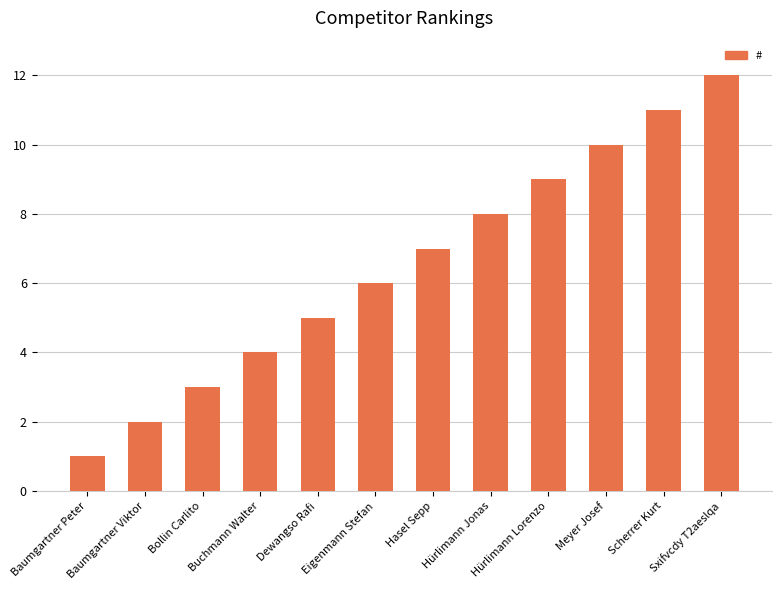

Reading left to right, transcribe all the data shown in this chart.

Baumgartner Peter=1	Baumgartner Viktor=2	Bollin Carlito=3	Buchmann Walter=4	Dewangso Rafi=5	Eigenmann Stefan=6	Hasel Sepp=7	Hürlimann Jonas=8	Hürlimann Lorenzo=9	Meyer Josef=10	Scherrer Kurt=11	Sxifvcdy T2aeslqa=12